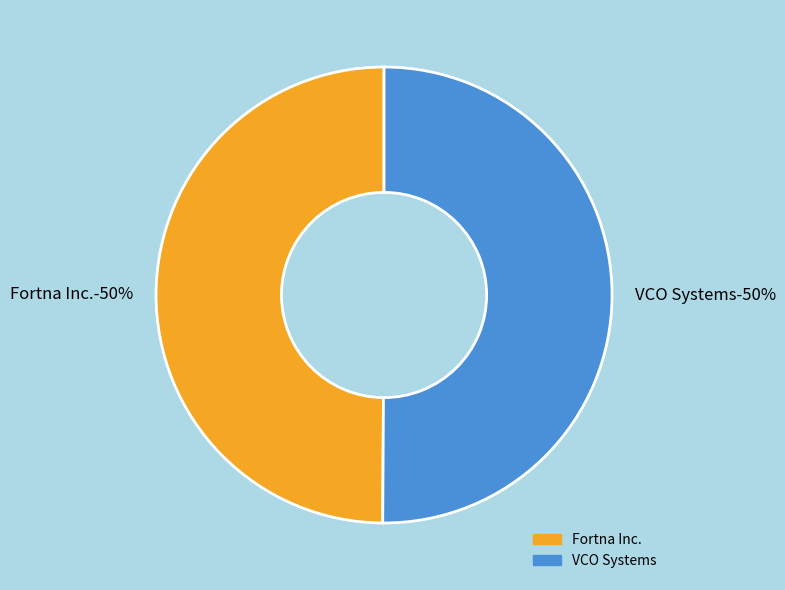

The VCO Systems slice represents 37% of the pie. True or false?

False